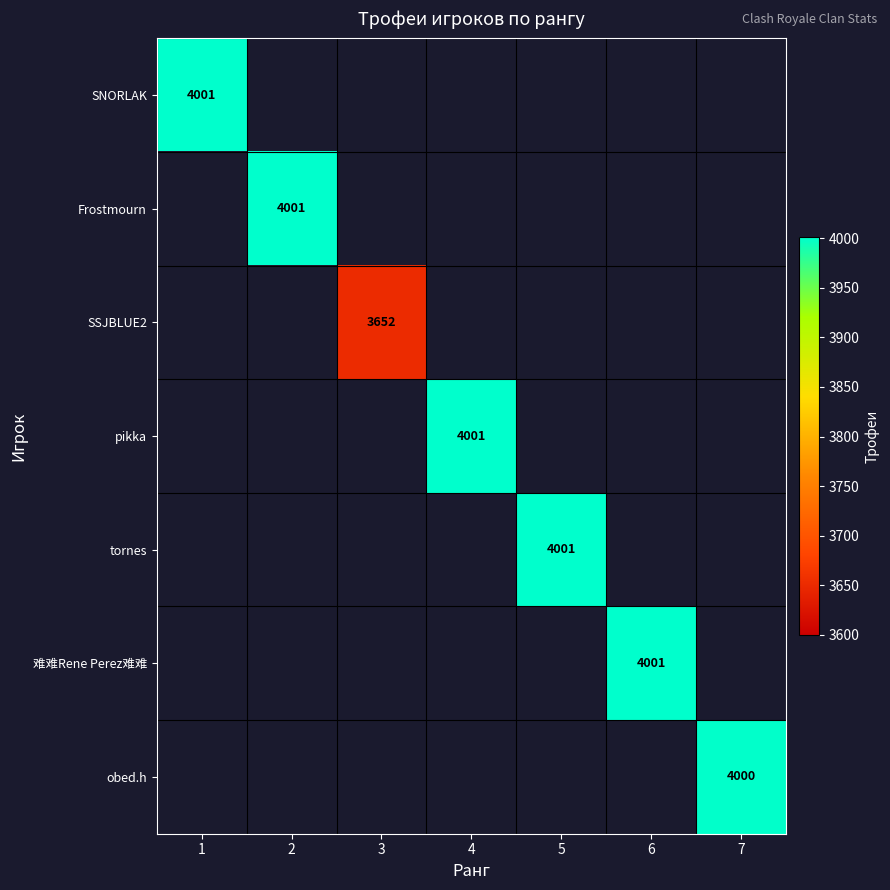

The value of obed.h at 7 is 4000. True or false?

True